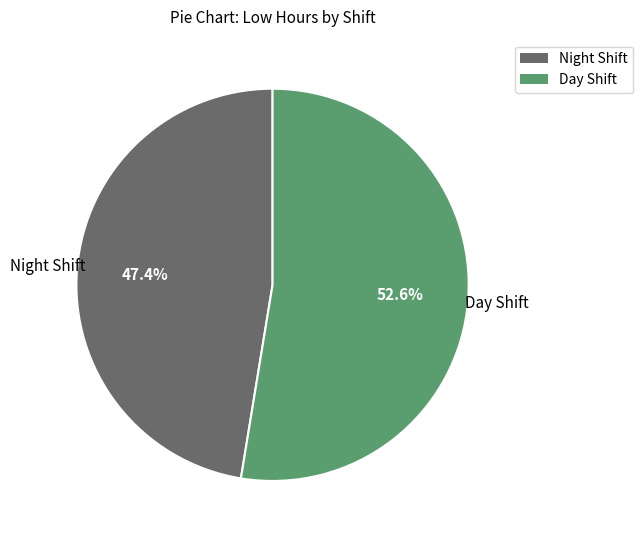

Is there any slice that represents more than half of the pie?

Yes